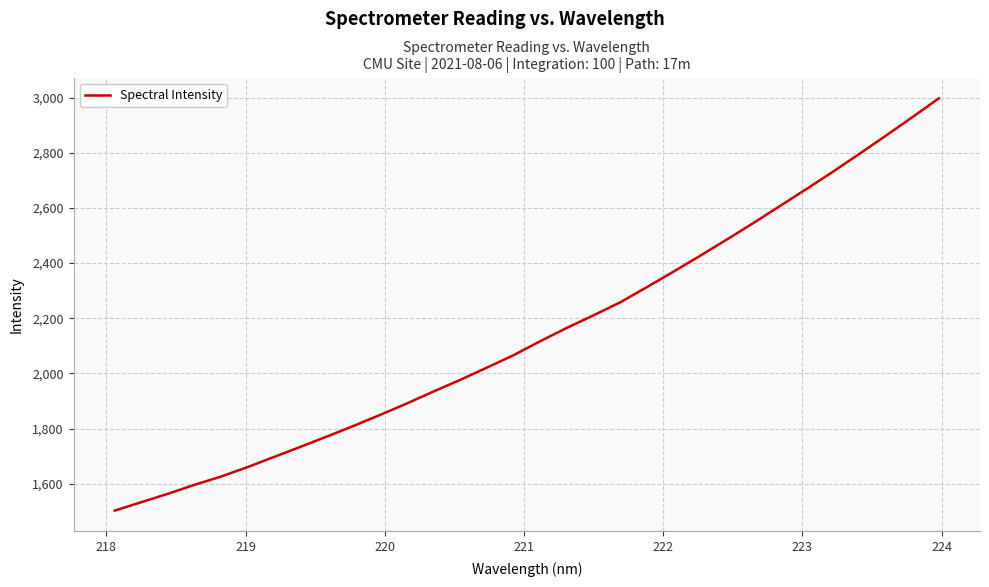

What is the average value?

2147.2